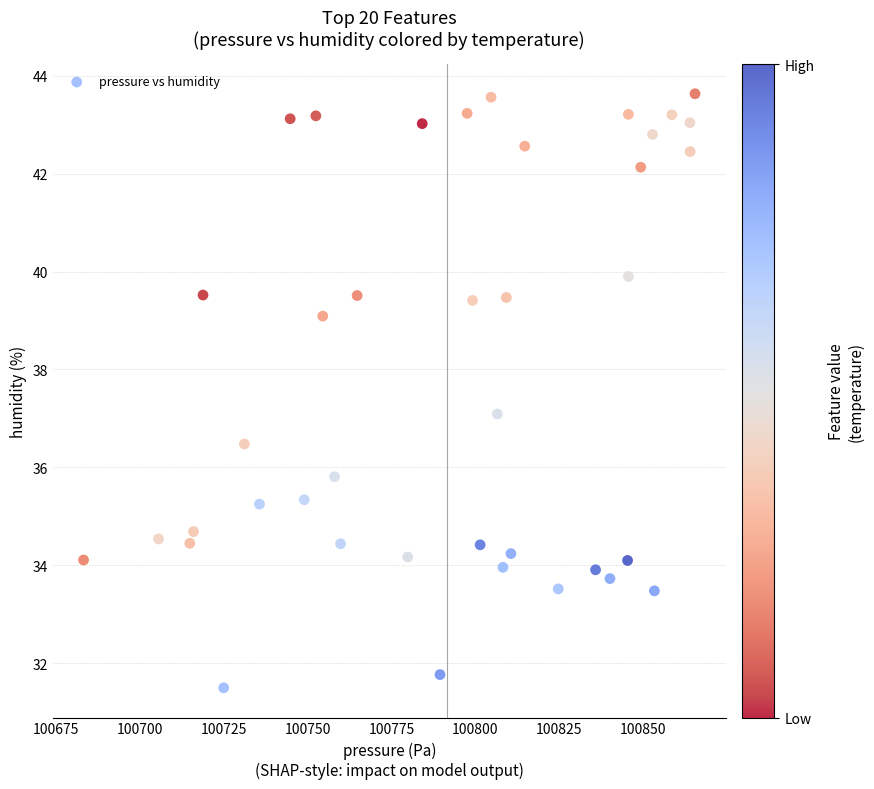

What is the range of X values (max minus min)?

182.4